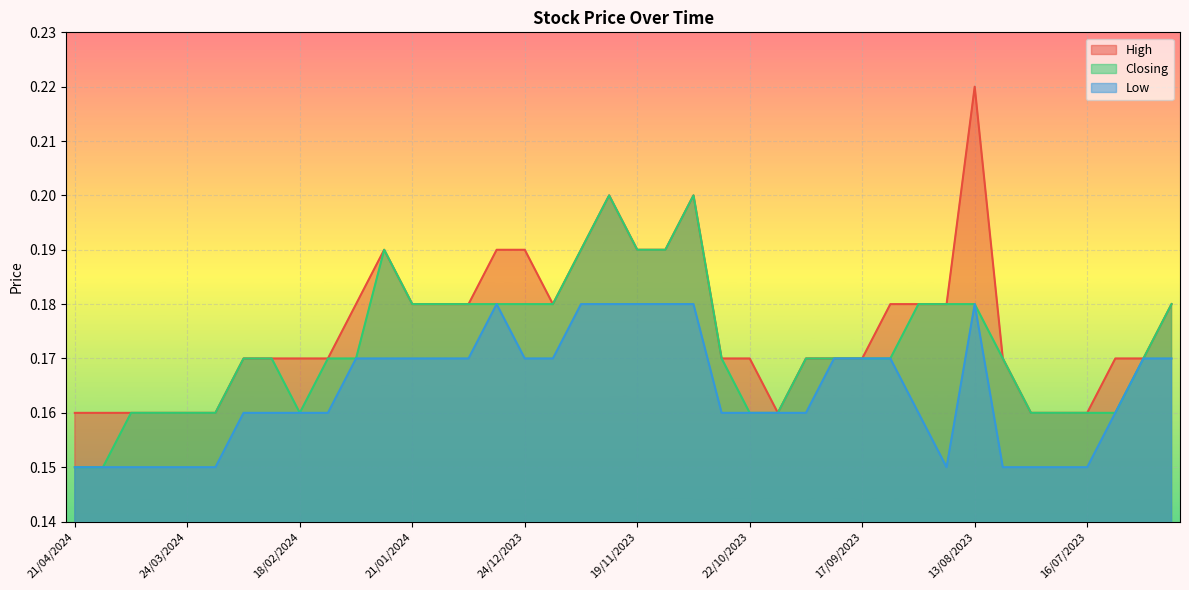

True or false: Low and Closing cross at least once.

False